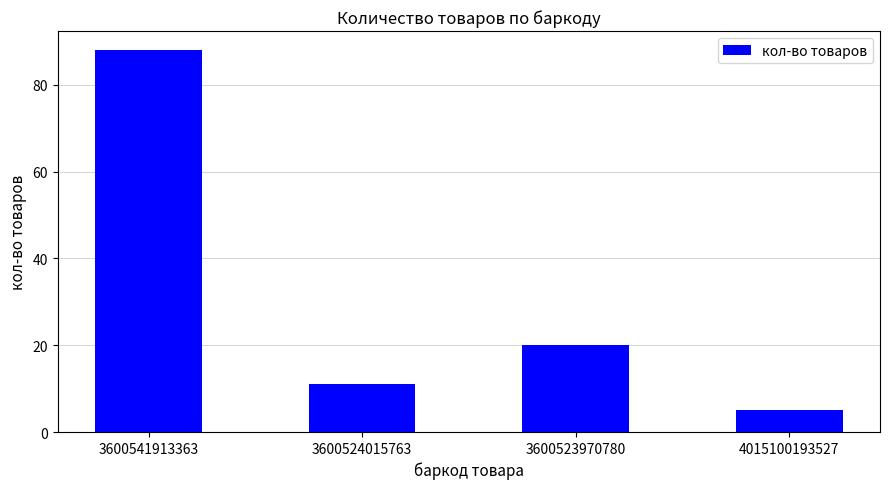

Rank the categories by value from lowest to highest.

4015100193527, 3600524015763, 3600523970780, 3600541913363